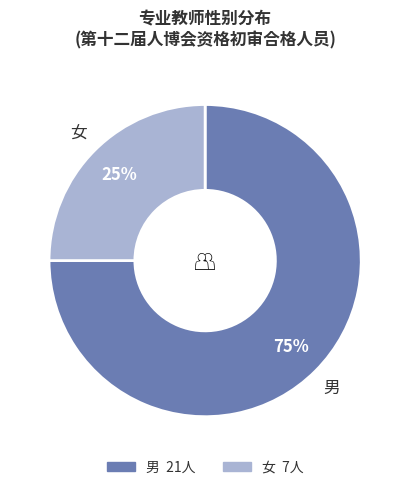

Is it true that 男 is 75% of the pie?

True